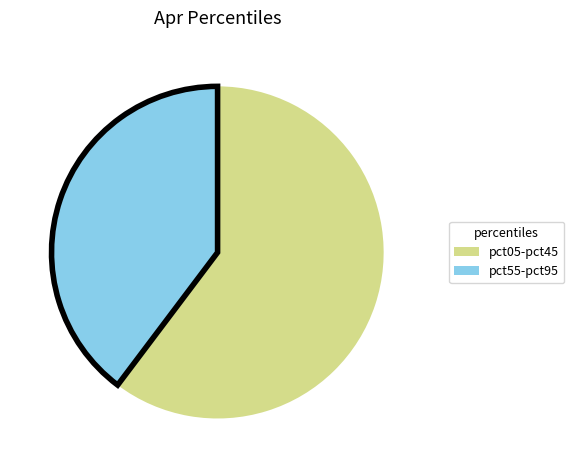

Does any single category account for the majority?

Yes